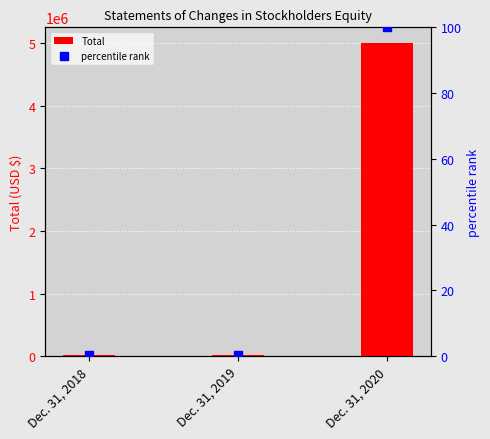

Which series has the largest Y range (max minus min)?

Total